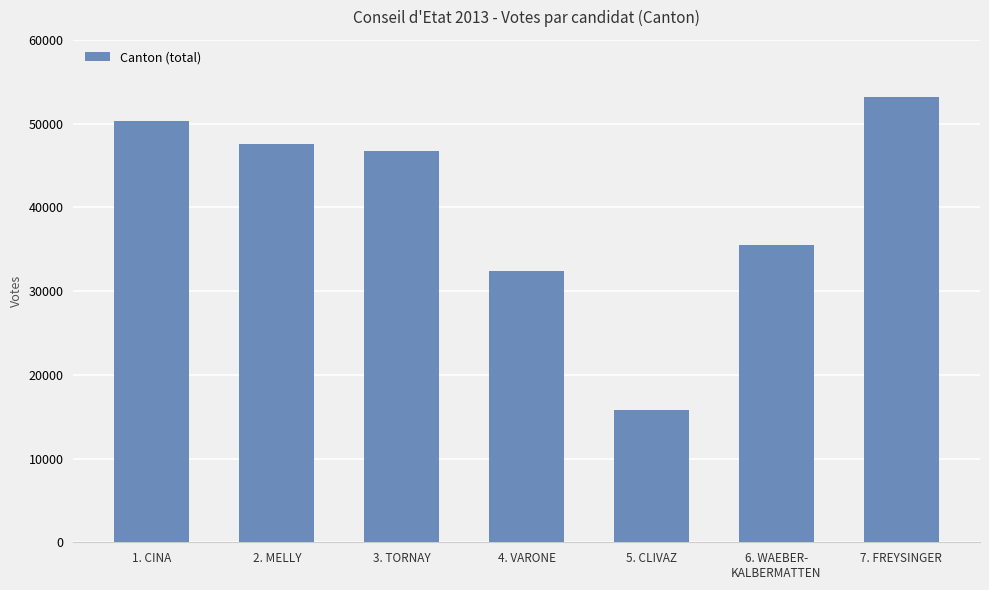

What is the value of the 5th bar from the left?

15856